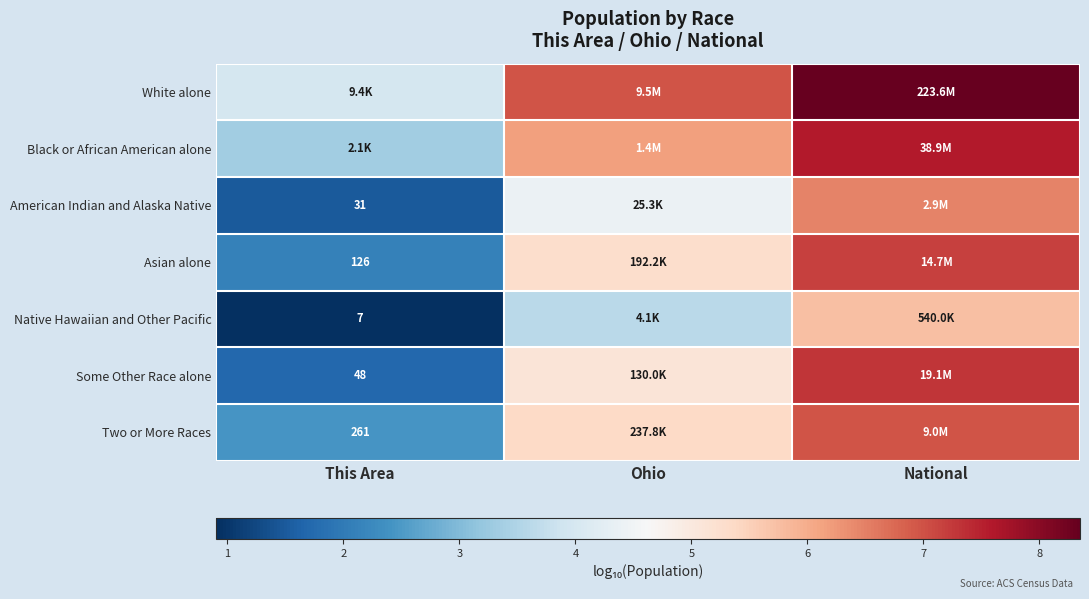

What is the spread (max minus min) of values at This Area?

3.1